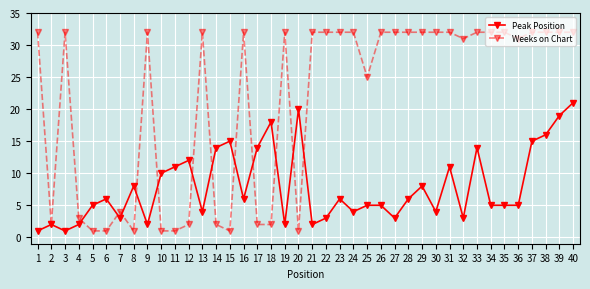

What is the total value across all series at 15?

16